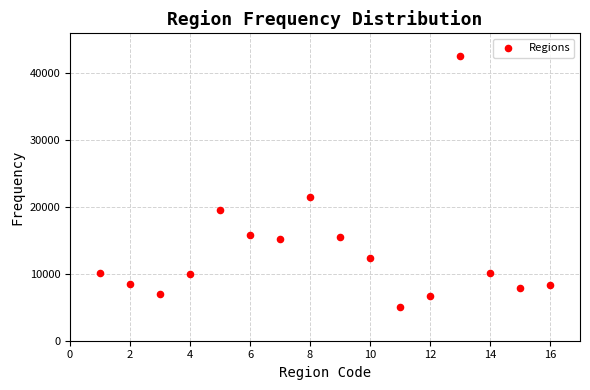

What Y value in the scatter plot is closest to 23823?

21532